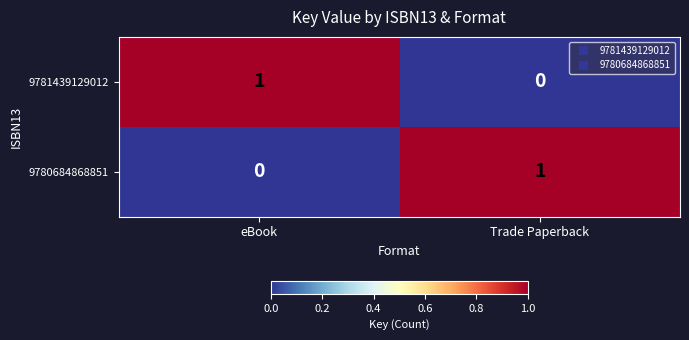

What is the total value across all series at eBook?

1